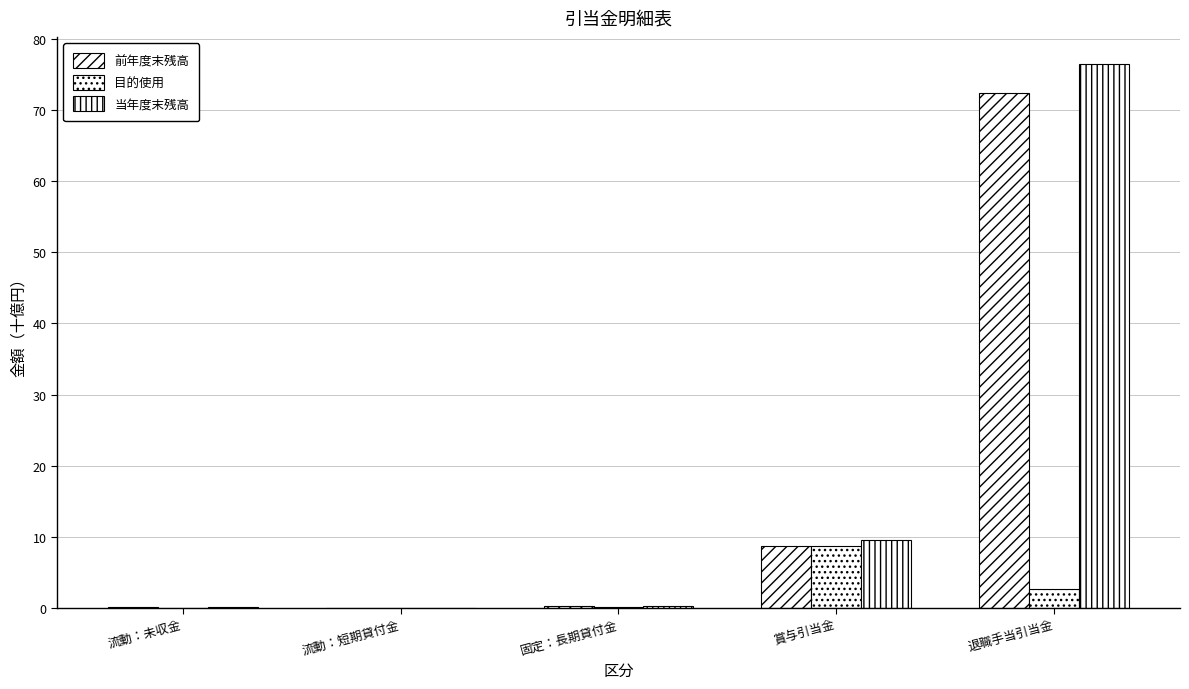

Which series has the widest spread of values?

当年度末残高